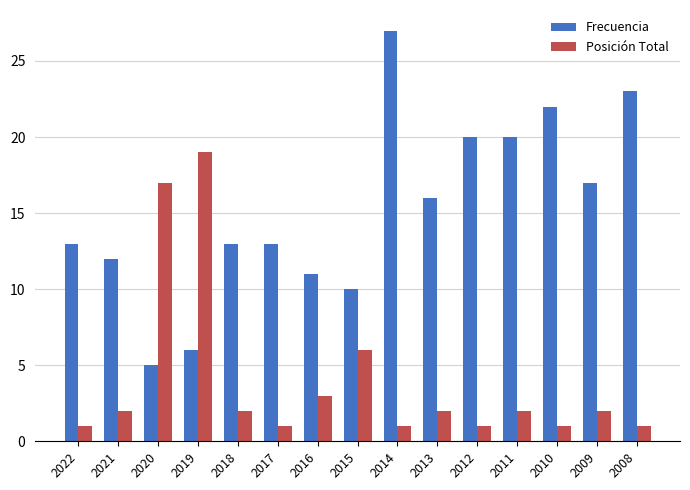

Reading left to right, list all the values displayed in this chart.

Frecuencia: 13	12	5	6	13	13	11	10	27	16	20	20	22	17	23
Posición Total: 1	2	17	19	2	1	3	6	1	2	1	2	1	2	1